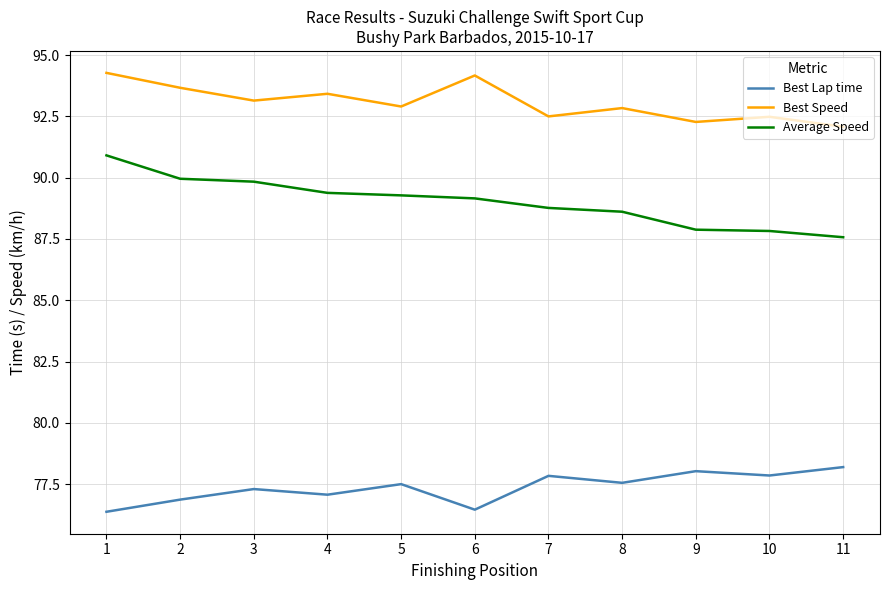

True or false: Best Speed and Best Lap time cross at least once.

False